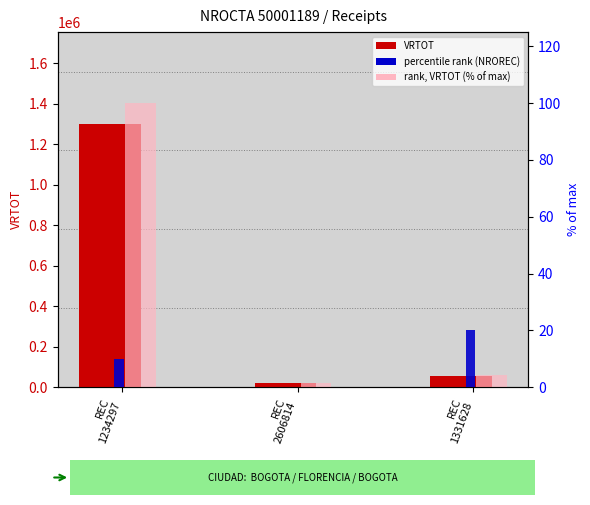

At which label does rank, VRTOT (% of max) first exceed 4?

REC
1234297